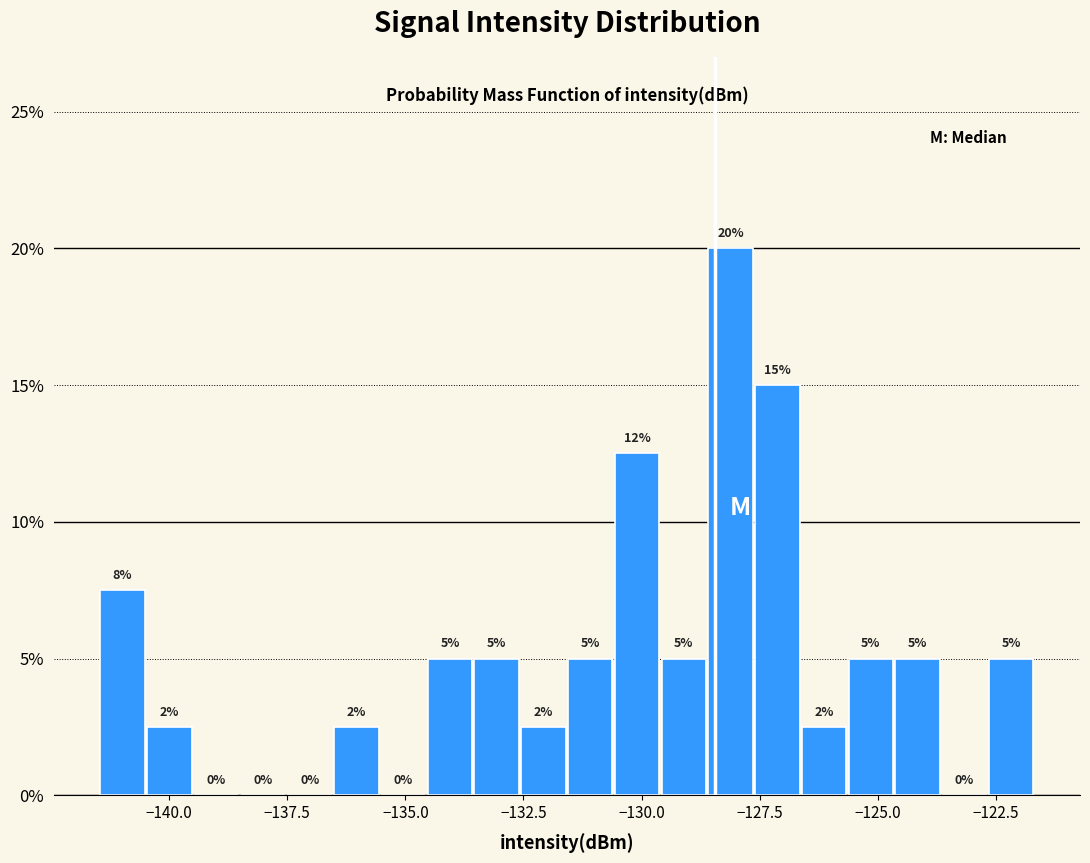

Around what value on the x-axis is the tallest bar? Give the approximate position of its centre, as read against the axis.

-128.0